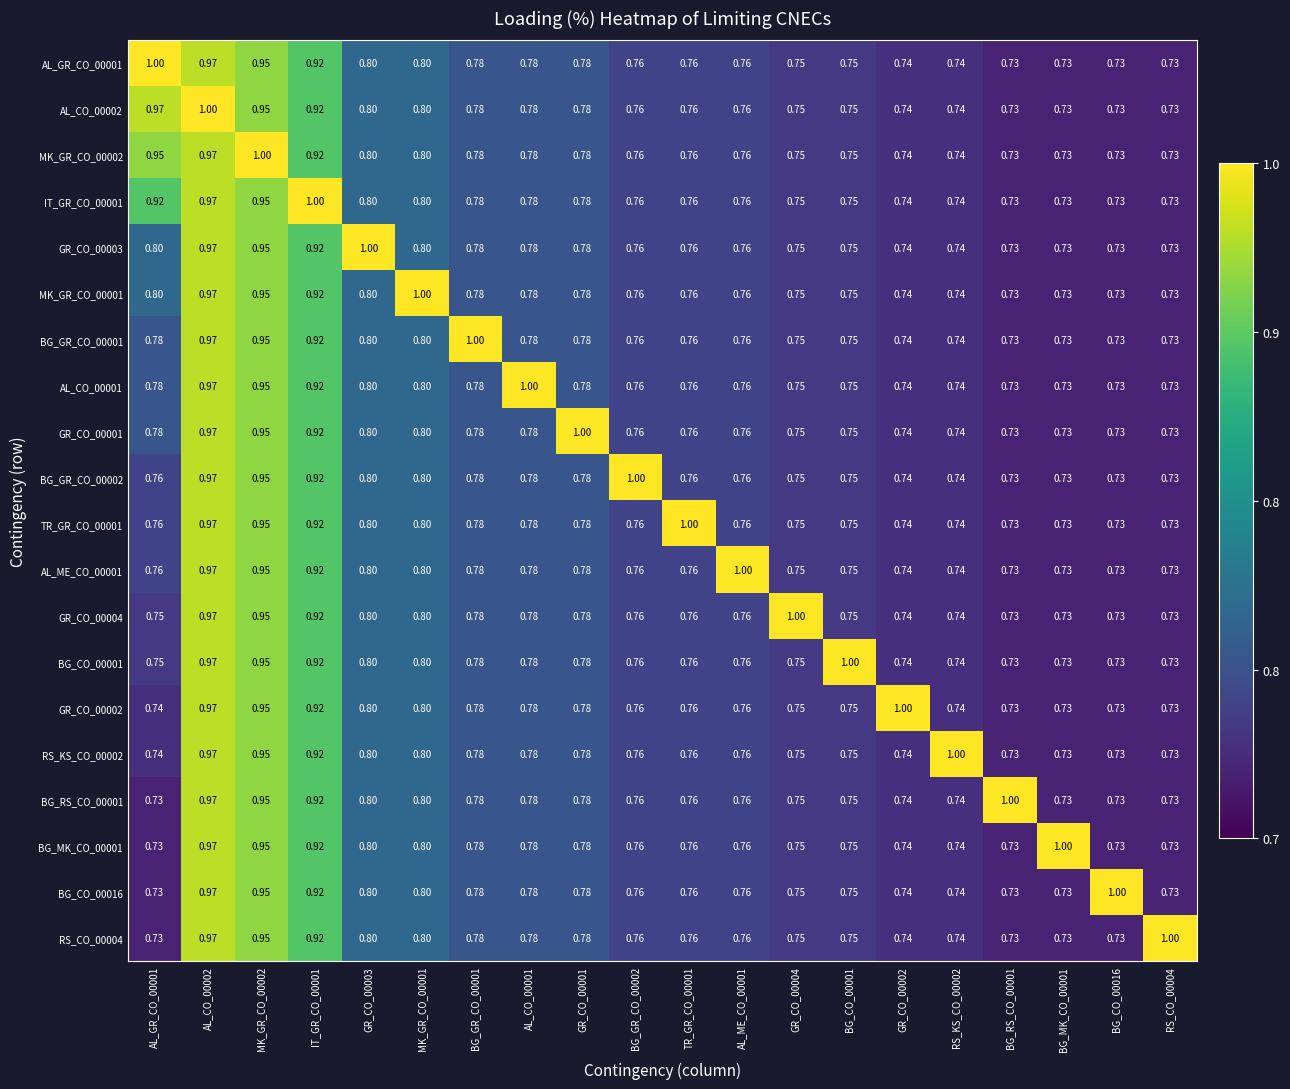

Is the value of AL_ME_CO_00001 at TR_GR_CO_00001 greater than the value of BG_MK_CO_00001 at MK_GR_CO_00001?

No